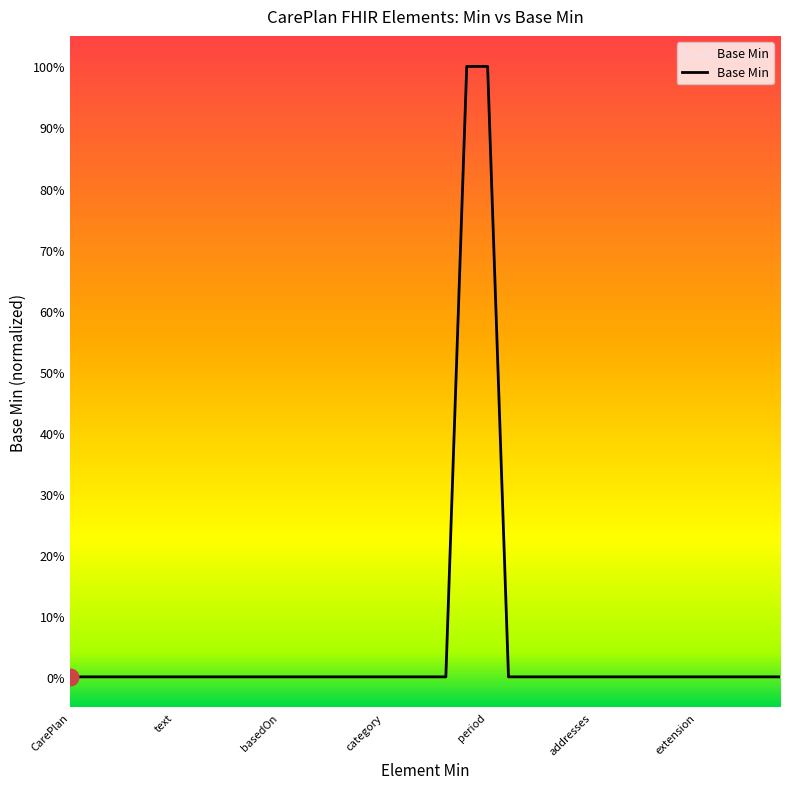

What is the value of the 21st point from the left?

1